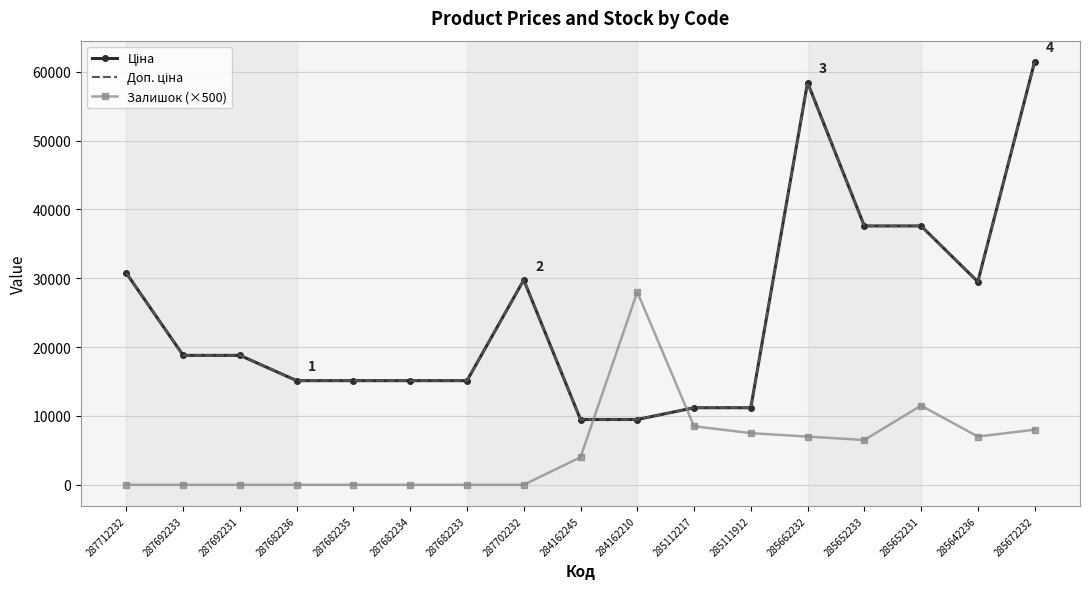

How many values in the Ціна series are below 18796?

8